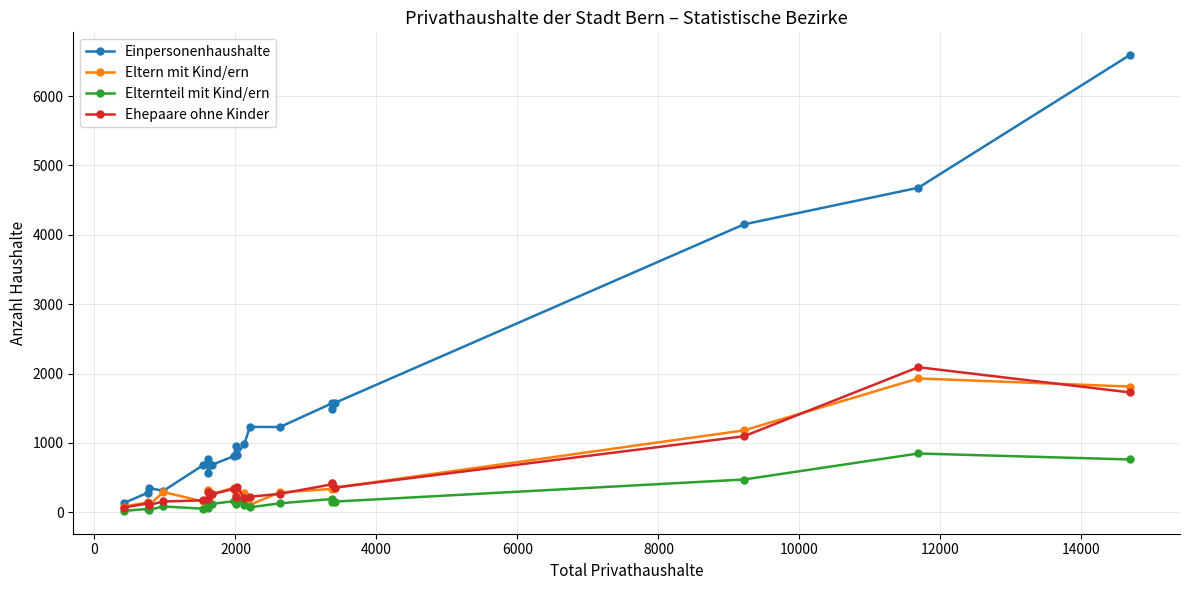

Which series has the largest range (max minus min)?

Einpersonenhaushalte